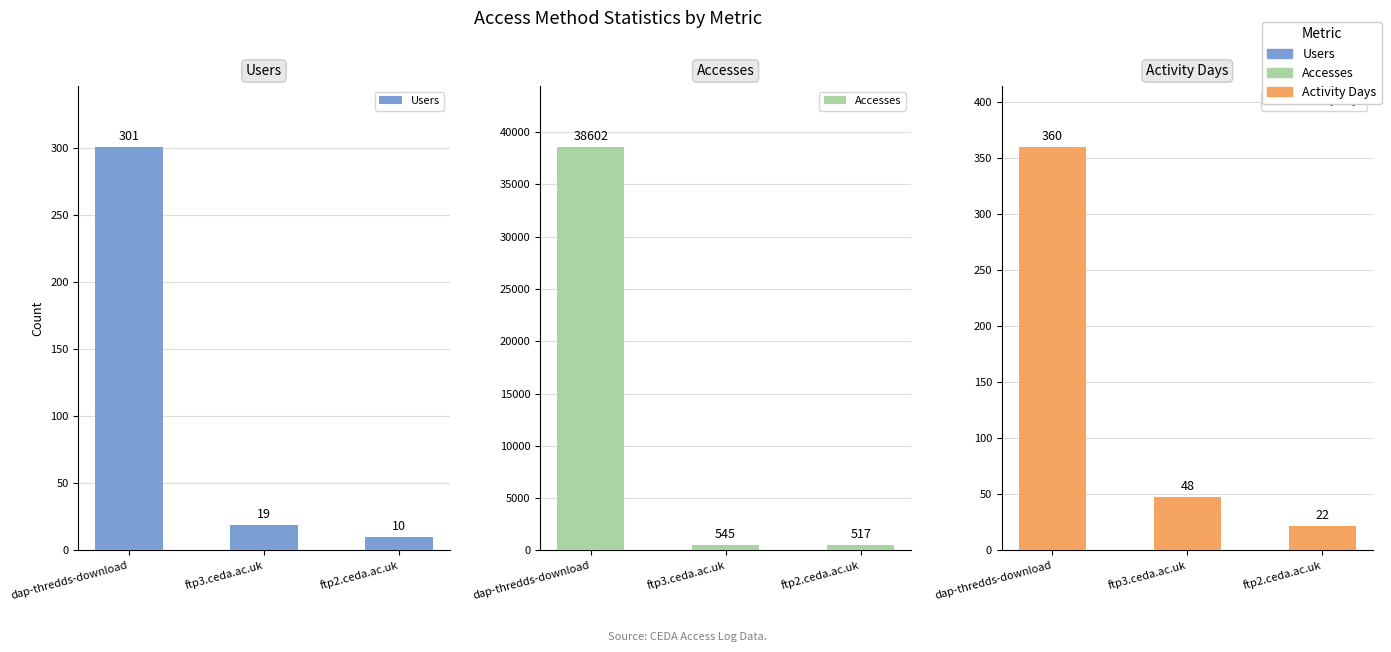

At how many categories does at least one series exceed 23075?

1